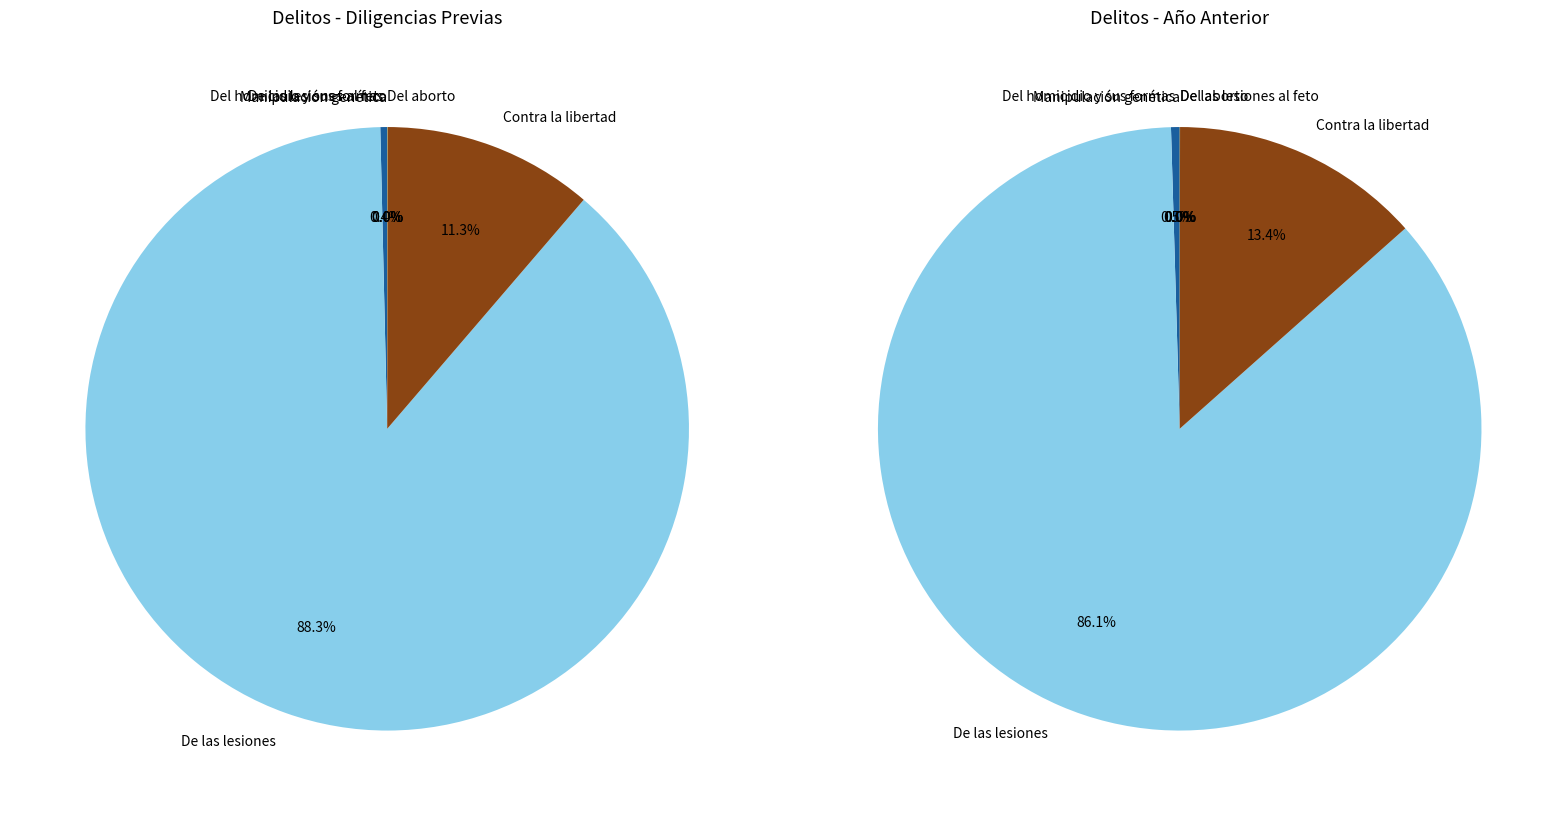

Combined, what portion of the pie is Del homicidio y sus formas - Total and Contra la libertad - Total?

11.6%